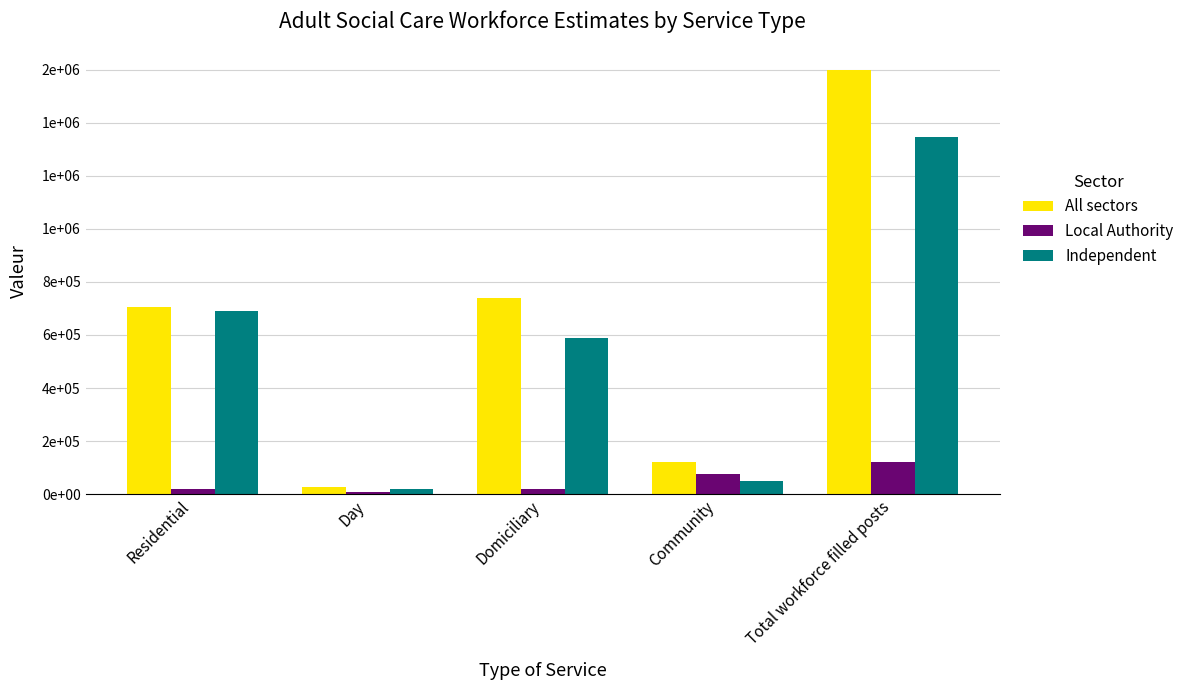

What is the total value across all series at Total workforce filled posts?

3064900